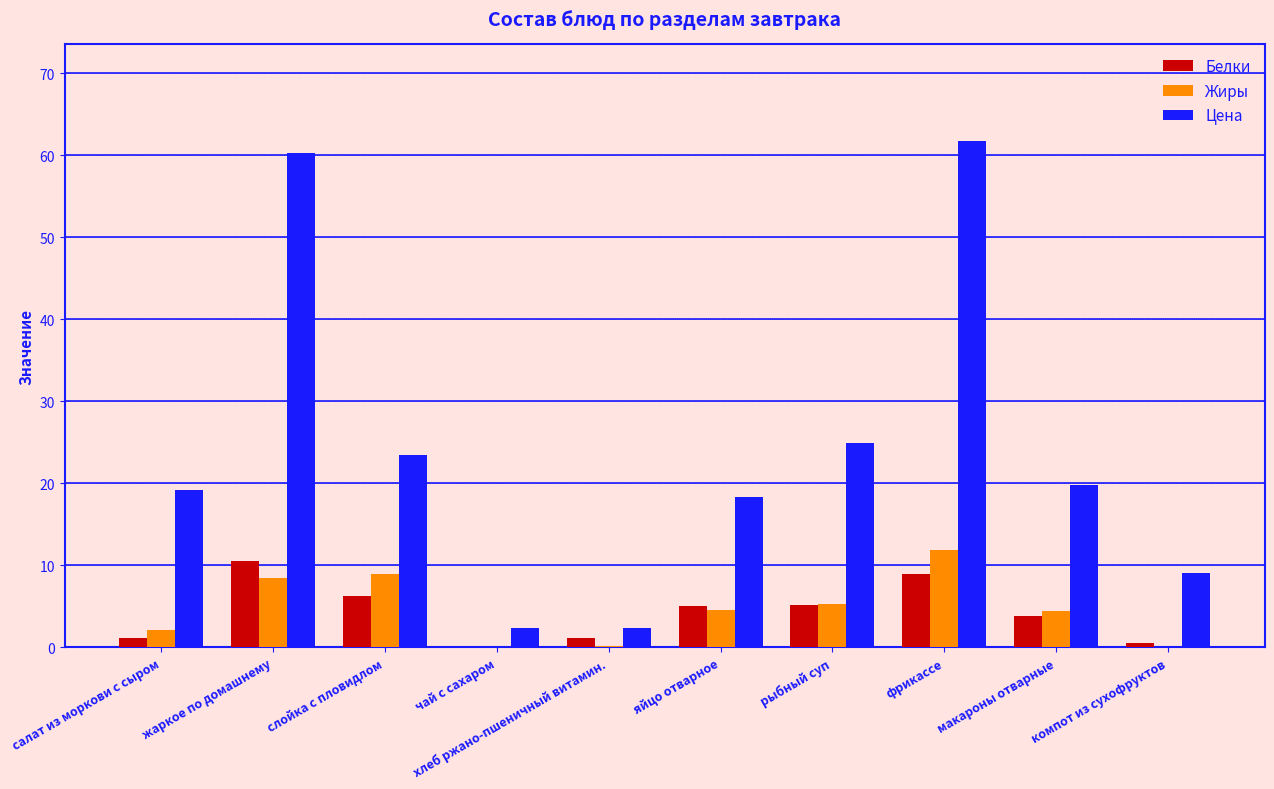

How many groups of bars are there?

10